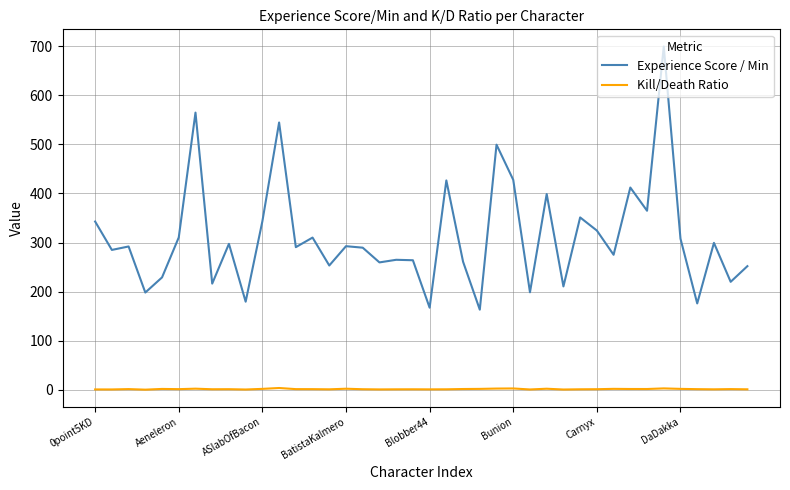

True or false: Kill/Death Ratio and Experience Score / Min intersect in this chart.

False